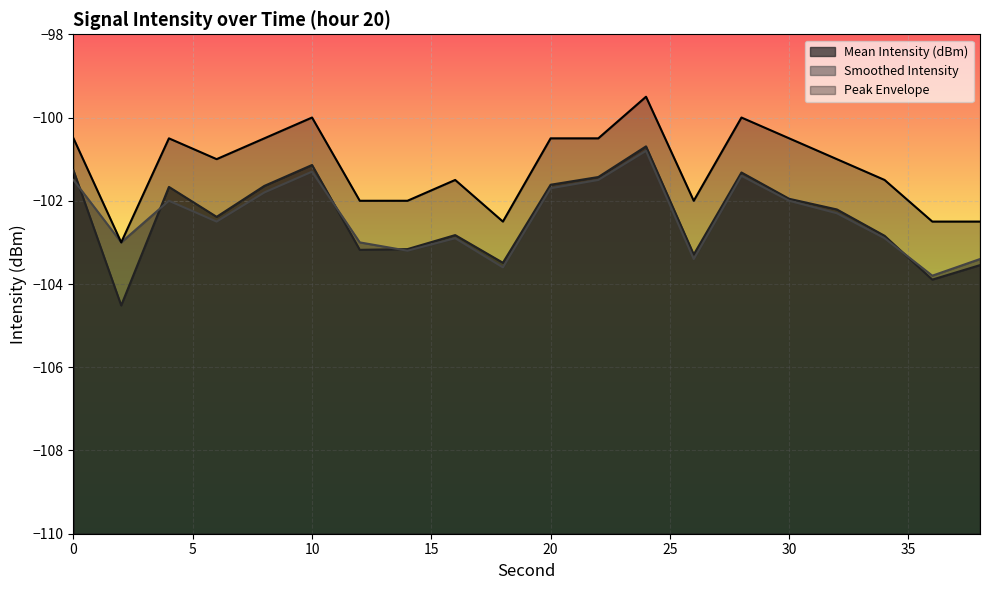

Reading left to right, extract all data points from this chart.

Mean Intensity (dBm): -101.3	-104.5	-101.7	-102.4	-101.6	-101.1	-103.2	-103.2	-102.8	-103.5	-101.6	-101.4	-100.7	-103.3	-101.3	-102.0	-102.2	-102.8	-103.9	-103.5
Smoothed Intensity: -101.5	-103.0	-102.0	-102.5	-101.8	-101.3	-103.0	-103.2	-102.9	-103.6	-101.7	-101.5	-100.8	-103.4	-101.4	-102.0	-102.3	-102.9	-103.8	-103.4
Peak Envelope: -100.5	-103.0	-100.5	-101.0	-100.5	-100.0	-102.0	-102.0	-101.5	-102.5	-100.5	-100.5	-99.5	-102.0	-100.0	-100.5	-101.0	-101.5	-102.5	-102.5